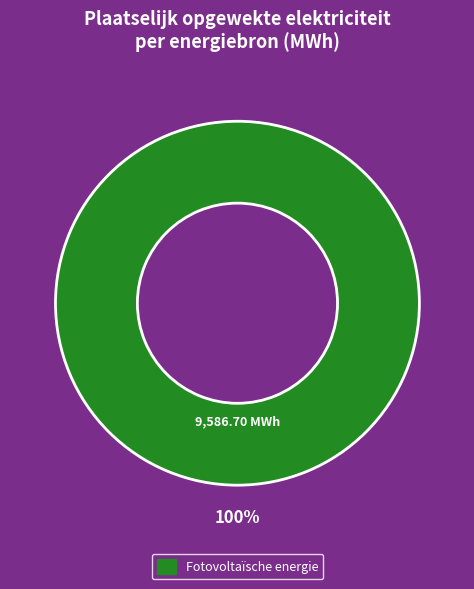

Does any single category account for the majority?

Yes